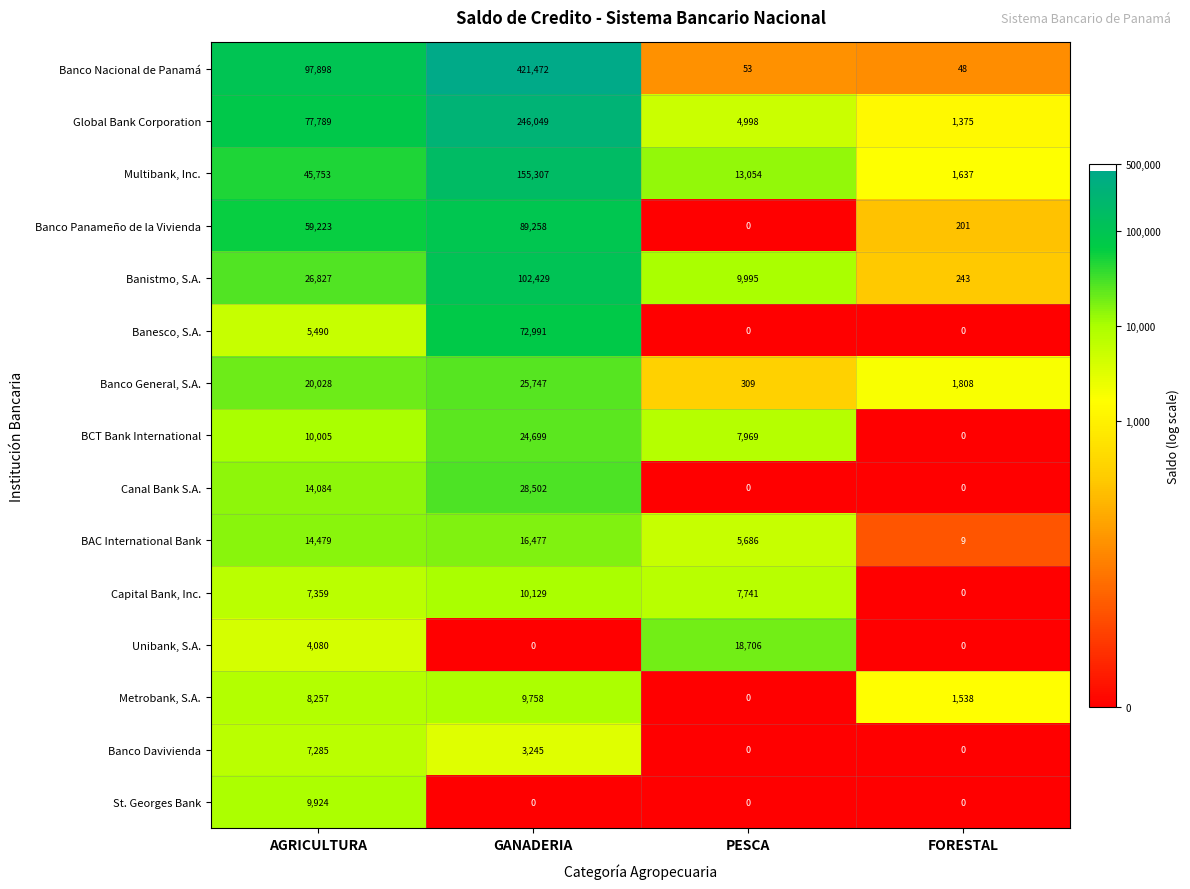

Is it true that Banco Panameño de la Vivienda equals 21228 at AGRICULTURA?

False